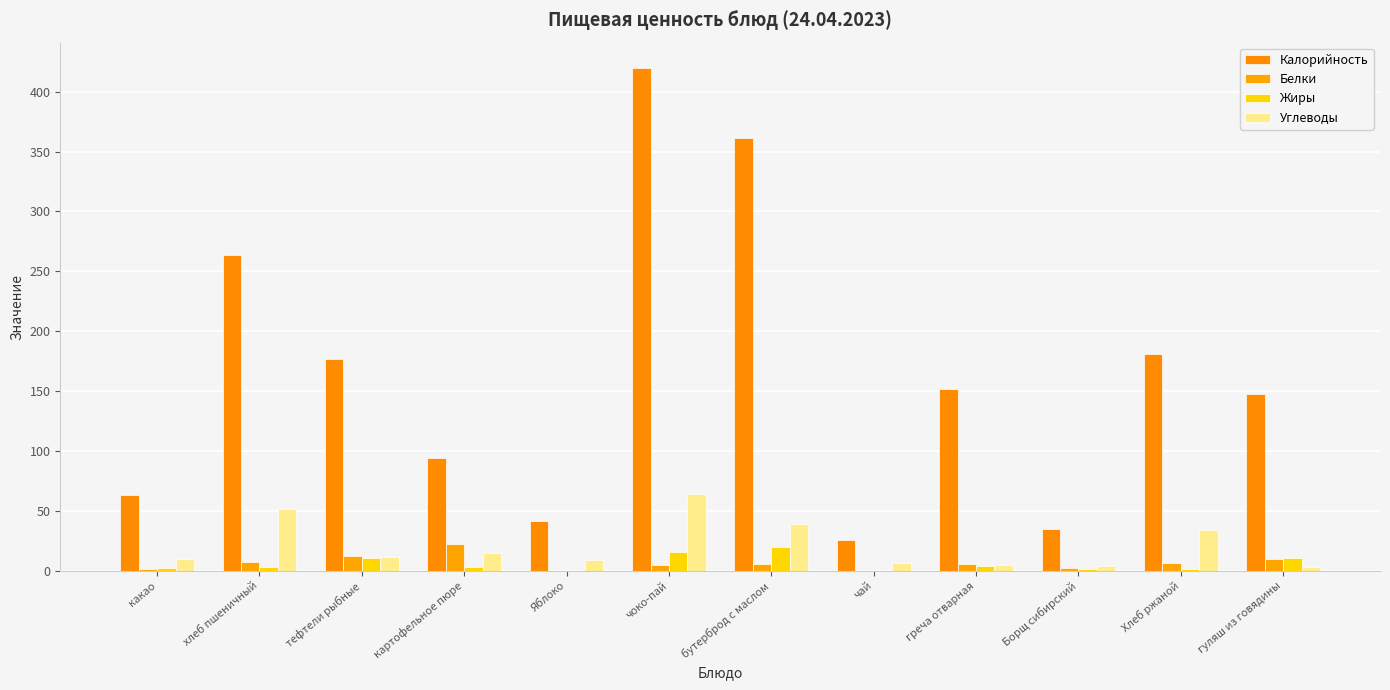

How many values in the Углеводы series exceed 11?

6